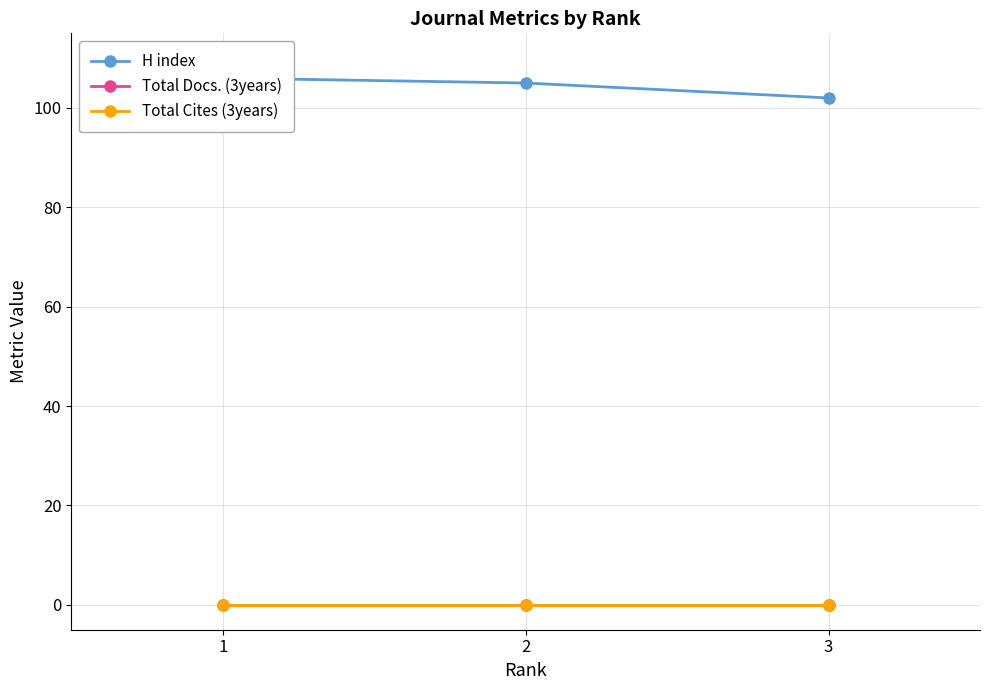

Reading right to left, list all the values displayed in this chart.

H index: 3=102	2=105	1=106
Total Docs. (3years): 3=0	2=0	1=0
Total Cites (3years): 3=0	2=0	1=0